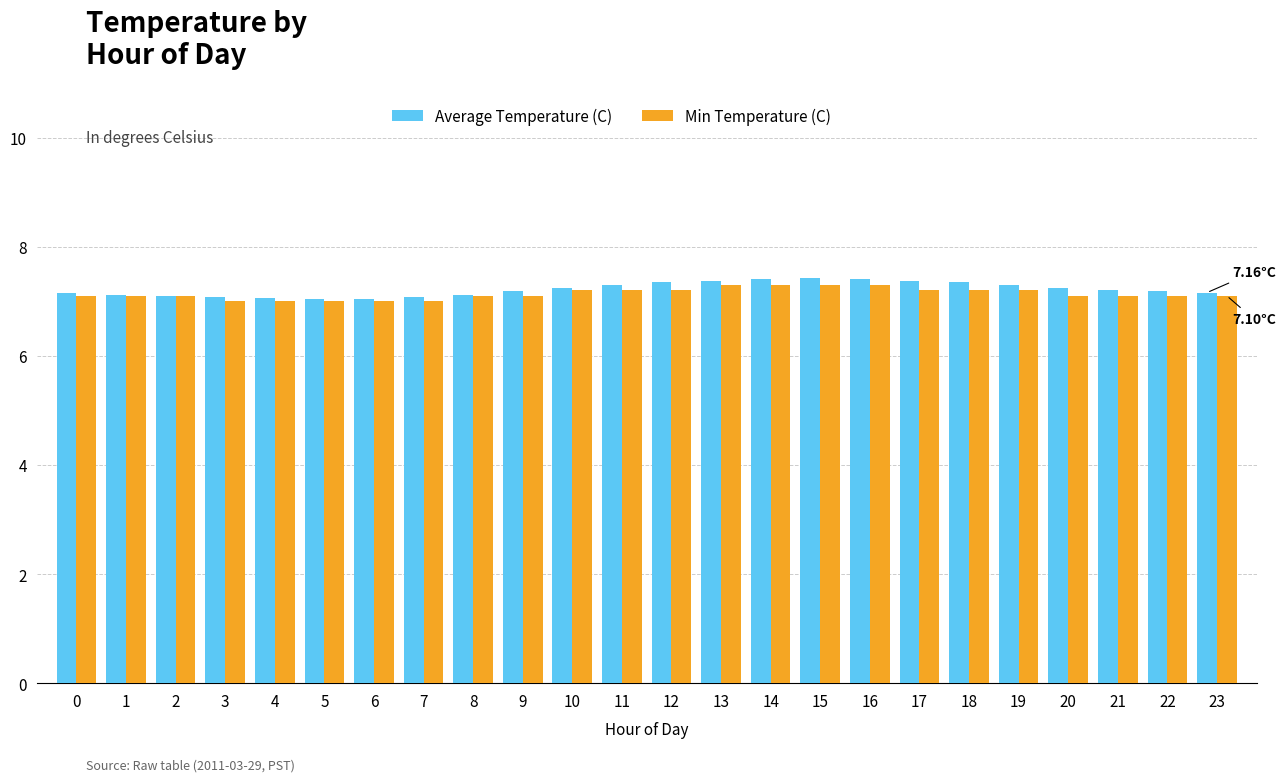

What is the sum of all Average Temperature (C) values?

173.3